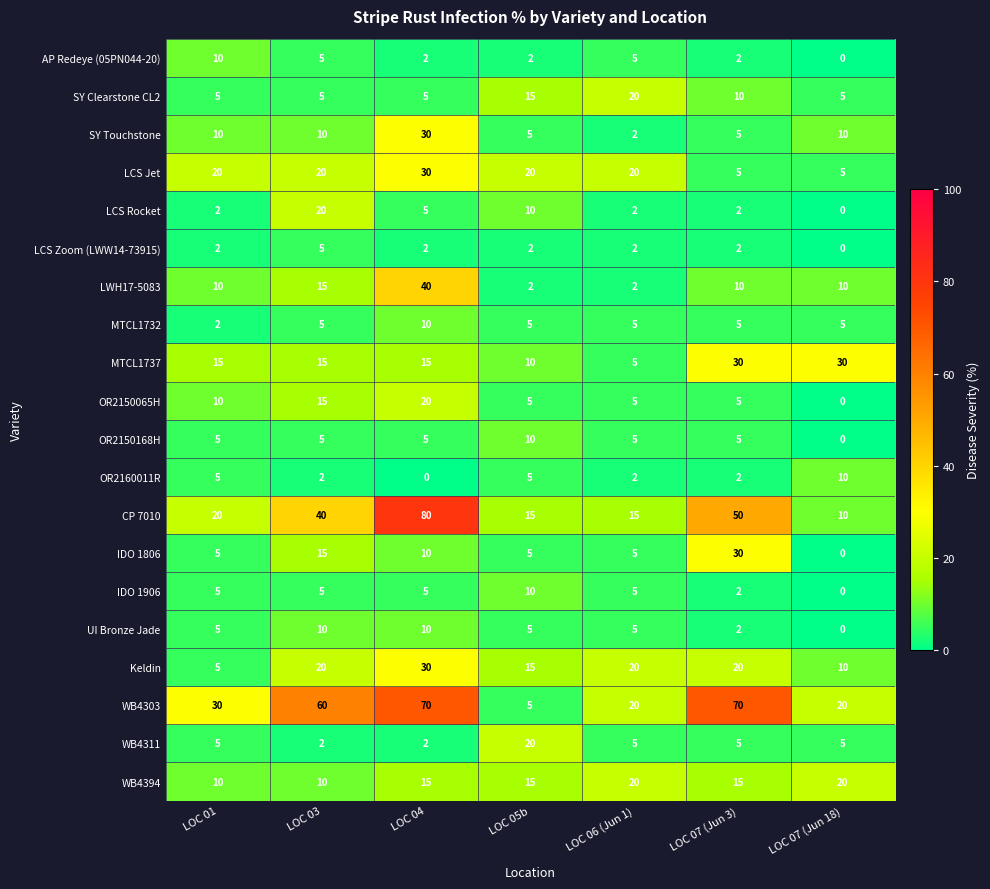

At which category is the sum across all series the highest?

LOC 04